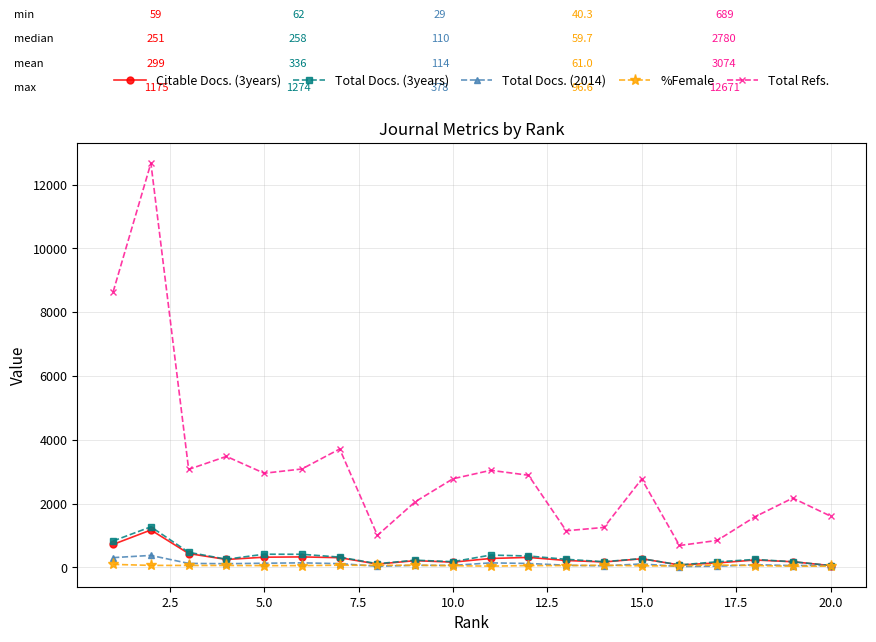

Does the chart have visible grid lines?

Yes